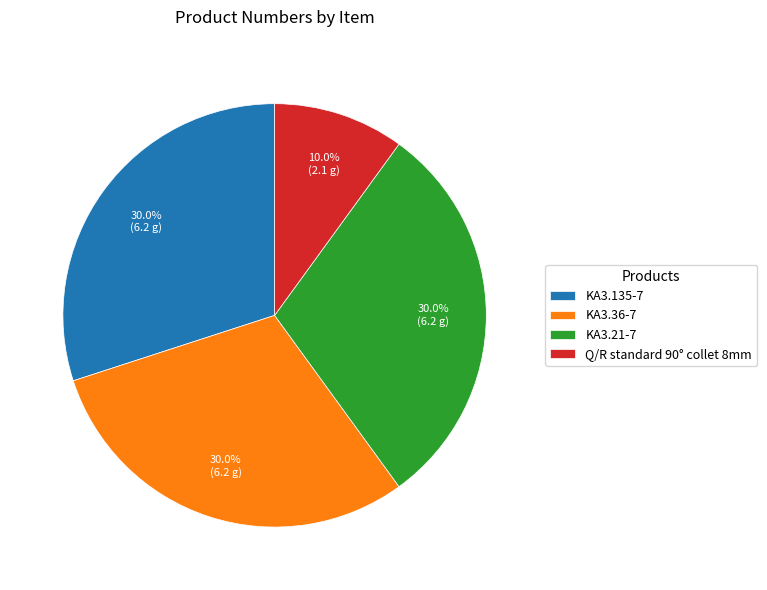

Count the number of slices in the pie.

4